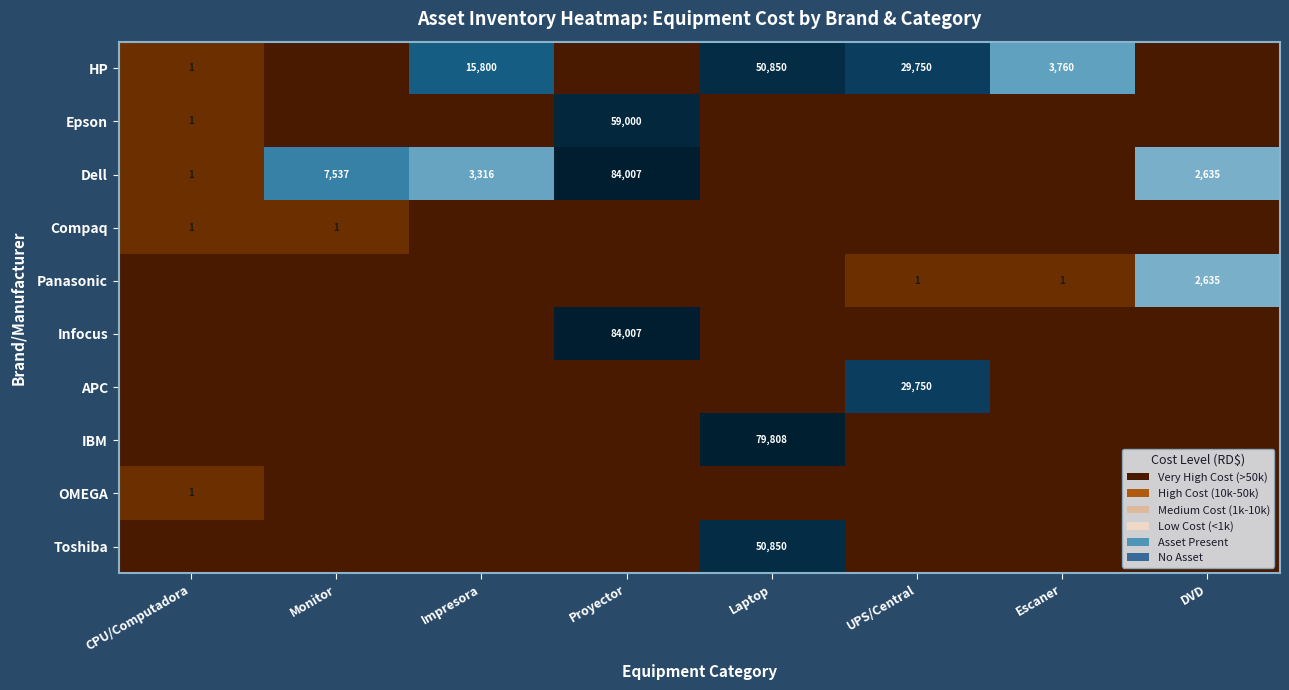

True or false: Dell has a value of 3489 at DVD.

False